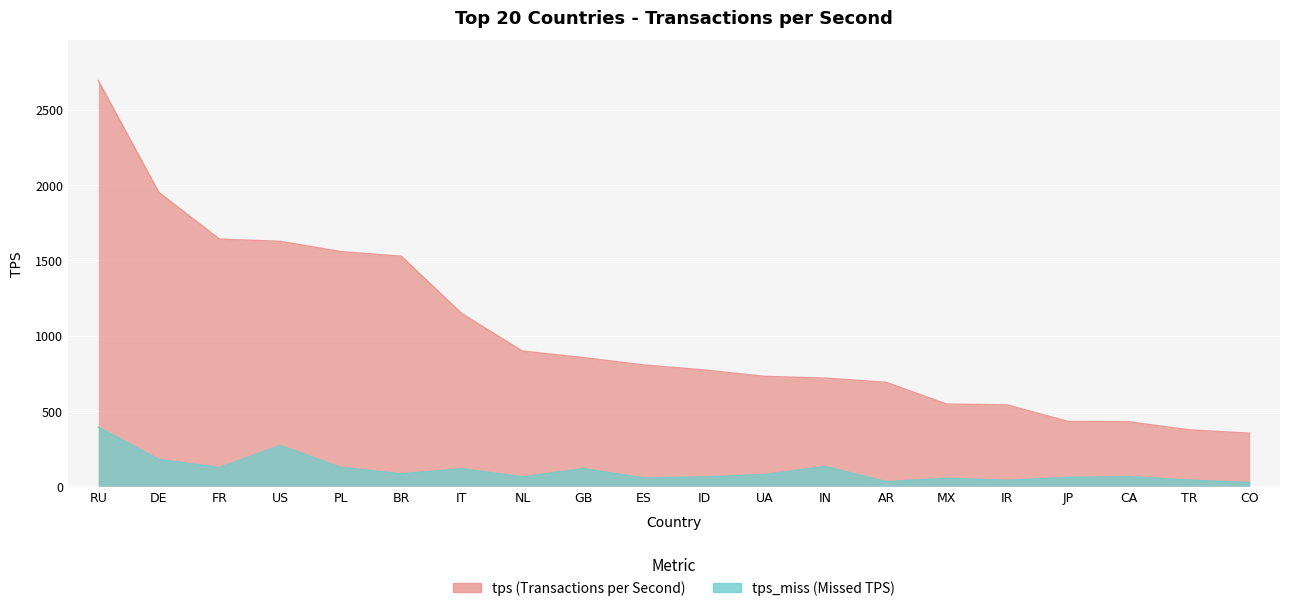

List the series in order of their overall mean, lowest first.

tps_miss, tps